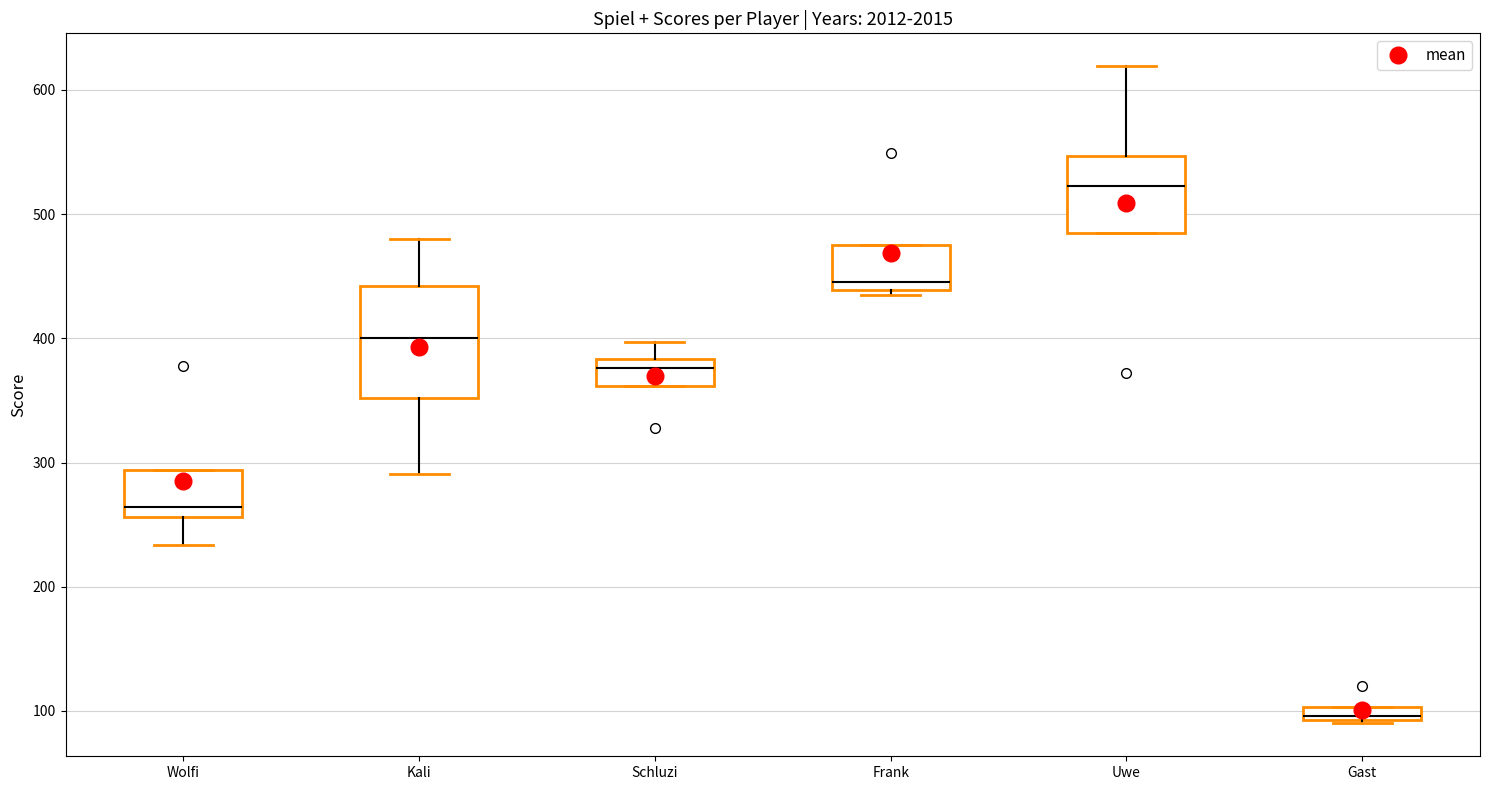

Which box has the lowest median line?

Gast